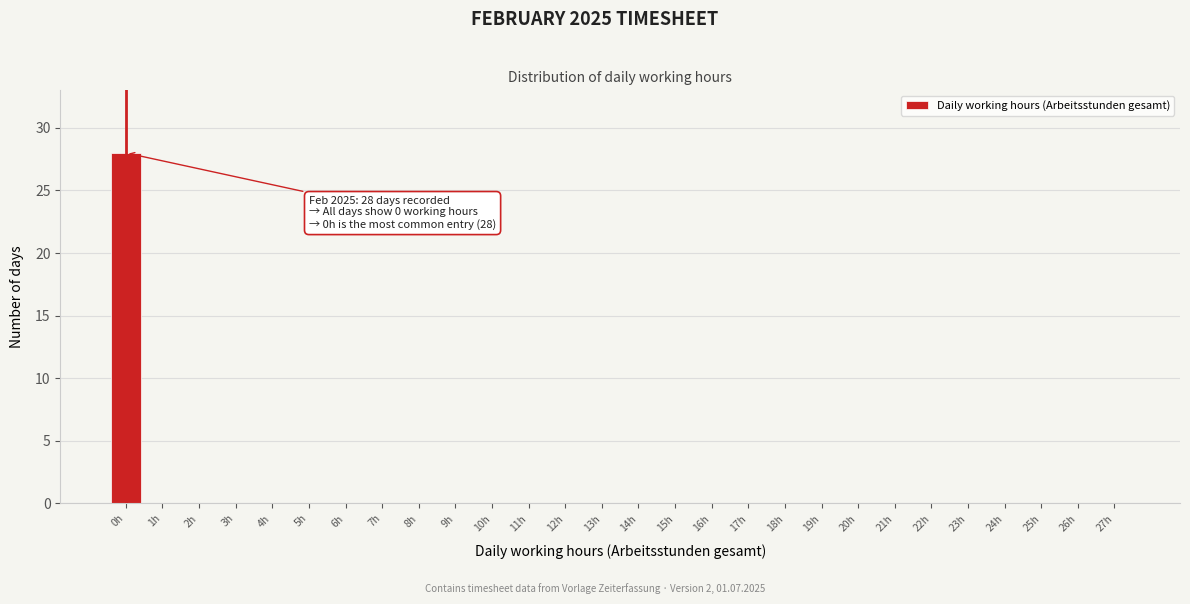

Reading left to right, transcribe all the data shown in this chart.

0h=28	1h=0	2h=0	3h=0	4h=0	5h=0	6h=0	7h=0	8h=0	9h=0	10h=0	11h=0	12h=0	13h=0	14h=0	15h=0	16h=0	17h=0	18h=0	19h=0	20h=0	21h=0	22h=0	23h=0	24h=0	25h=0	26h=0	27h=0